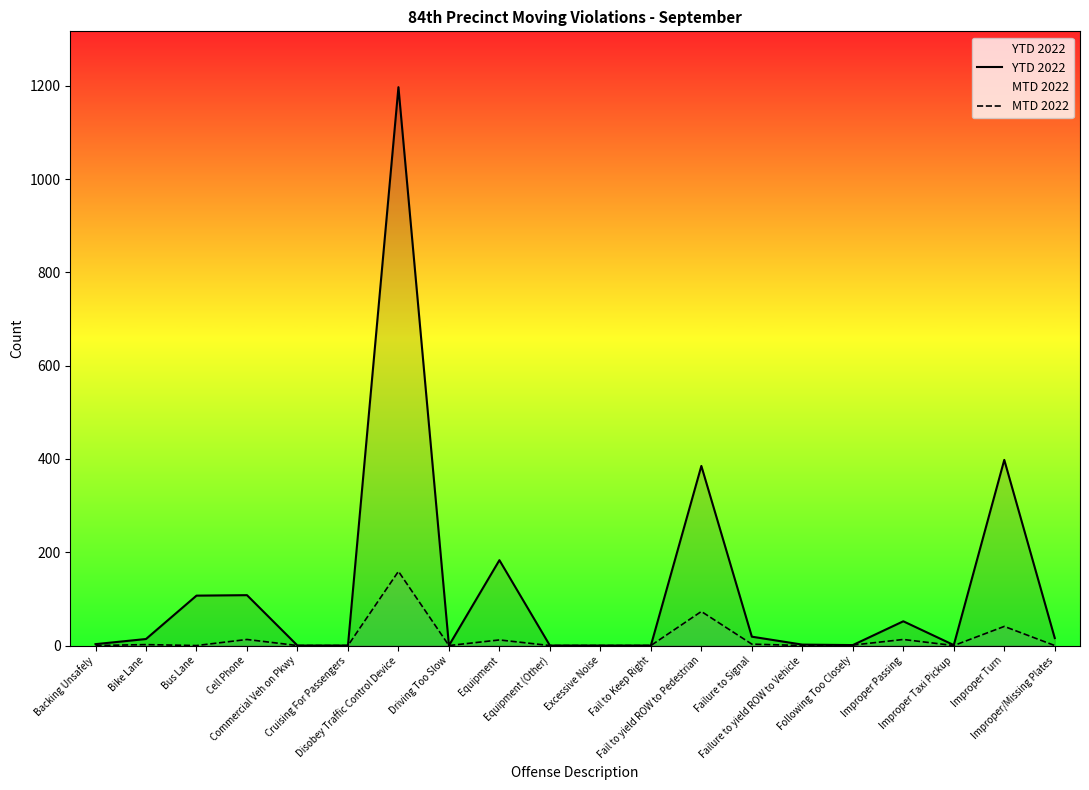

How many lines are shown in the chart?

2